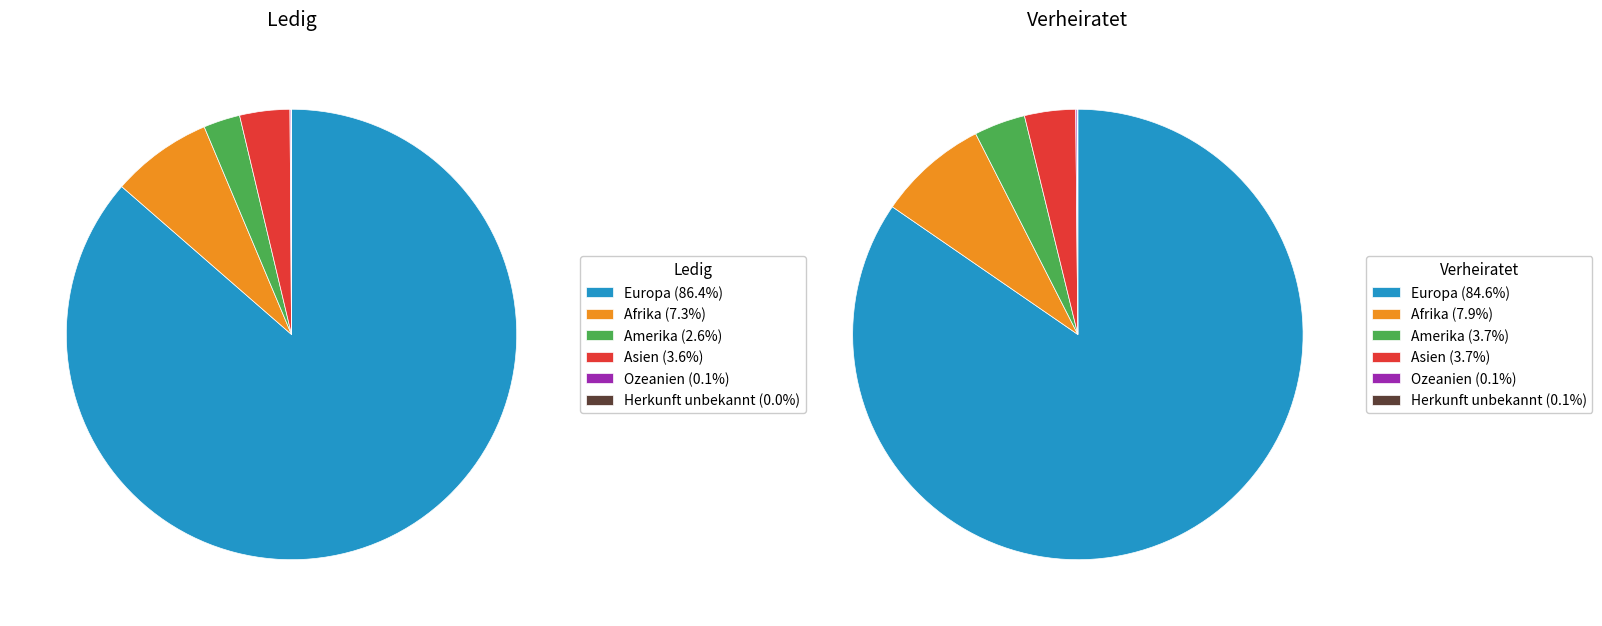

Rank the categories by value from lowest to highest.

Herkunft unbekannt, Ozeanien, Amerika, Asien, Afrika, Europa